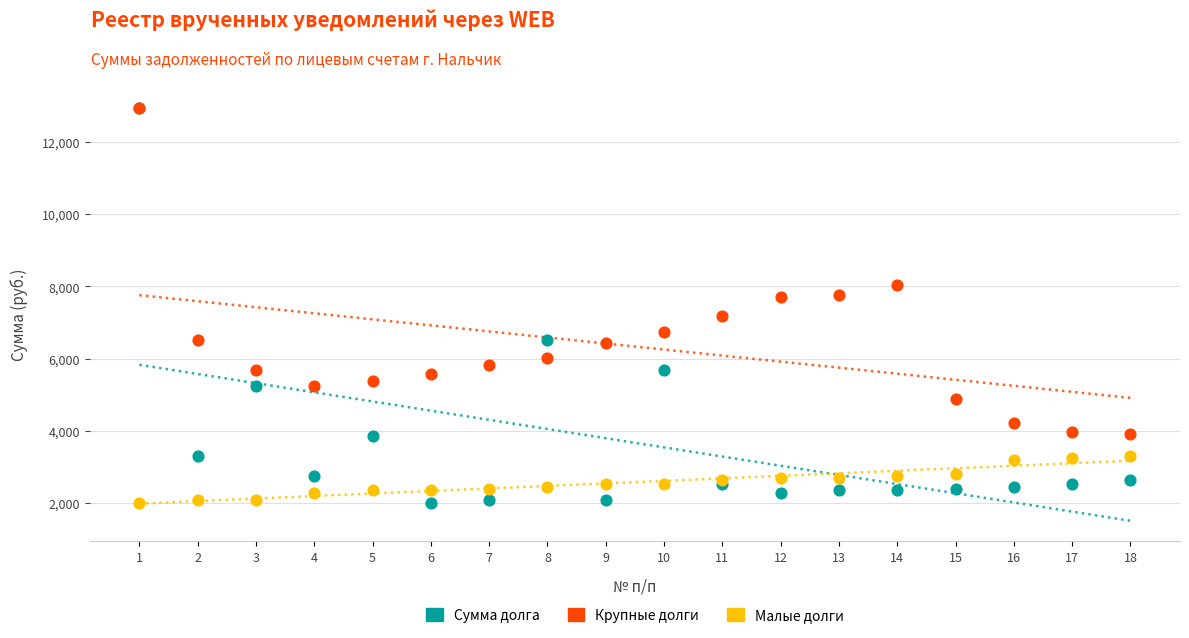

What are all the series names shown in the legend?

Сумма долга, Крупные долги, Малые долги